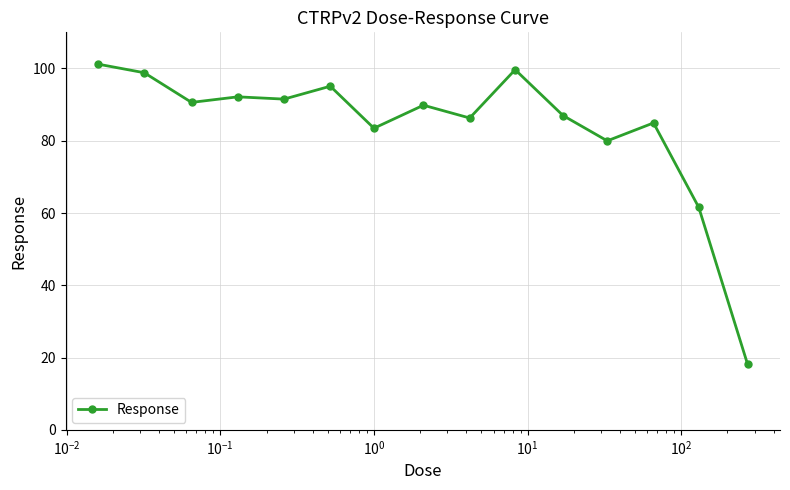

What is the value of the 11th point from the left?

87.0